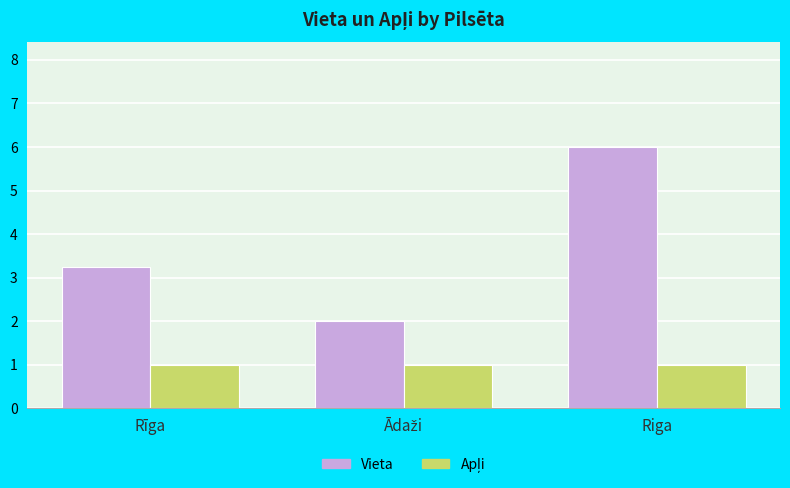

How many bars are there in each group?

2